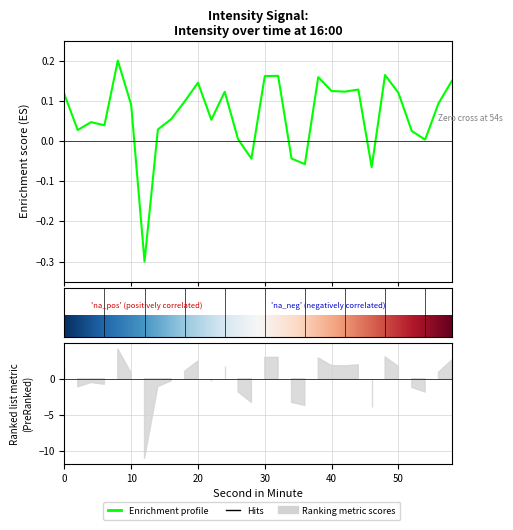

How many positive values are there?

25